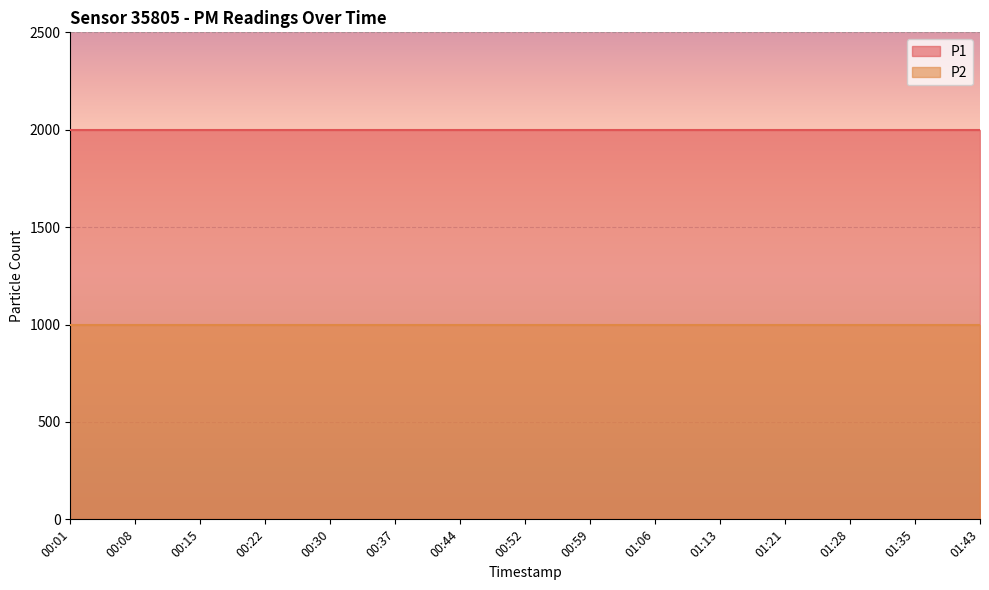

True or false: P2 has more than 2 interior local peaks.

False